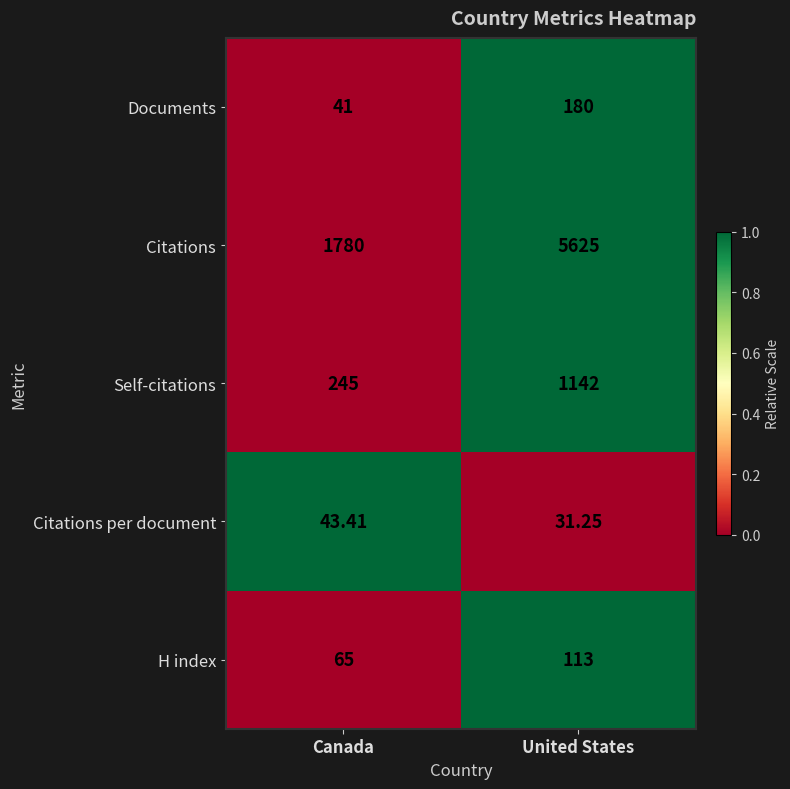

Is the value of Documents at Canada greater than the value of Citations per document at United States?

Yes